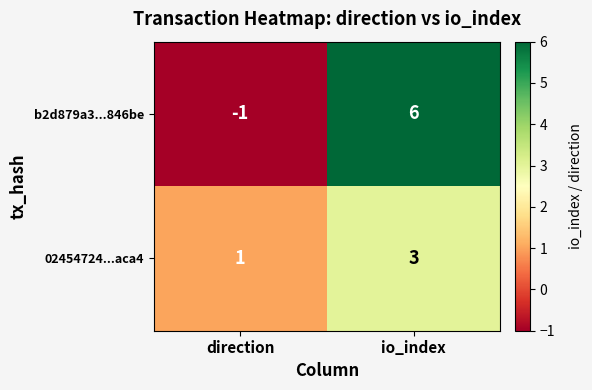

What is the difference between the maximum and minimum values in the b2d879a3...846be series?

7